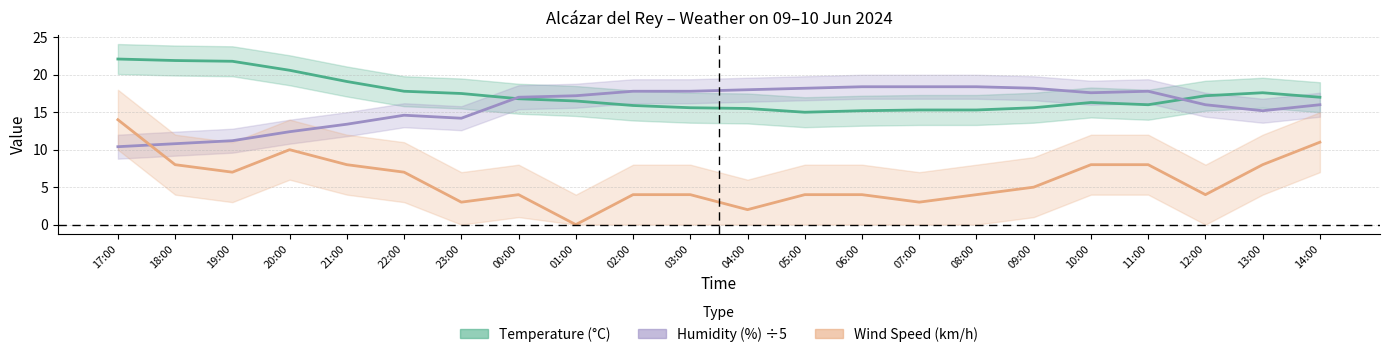

The Wind Speed (km/h) series shows 15.9 at 14:00. True or false?

False